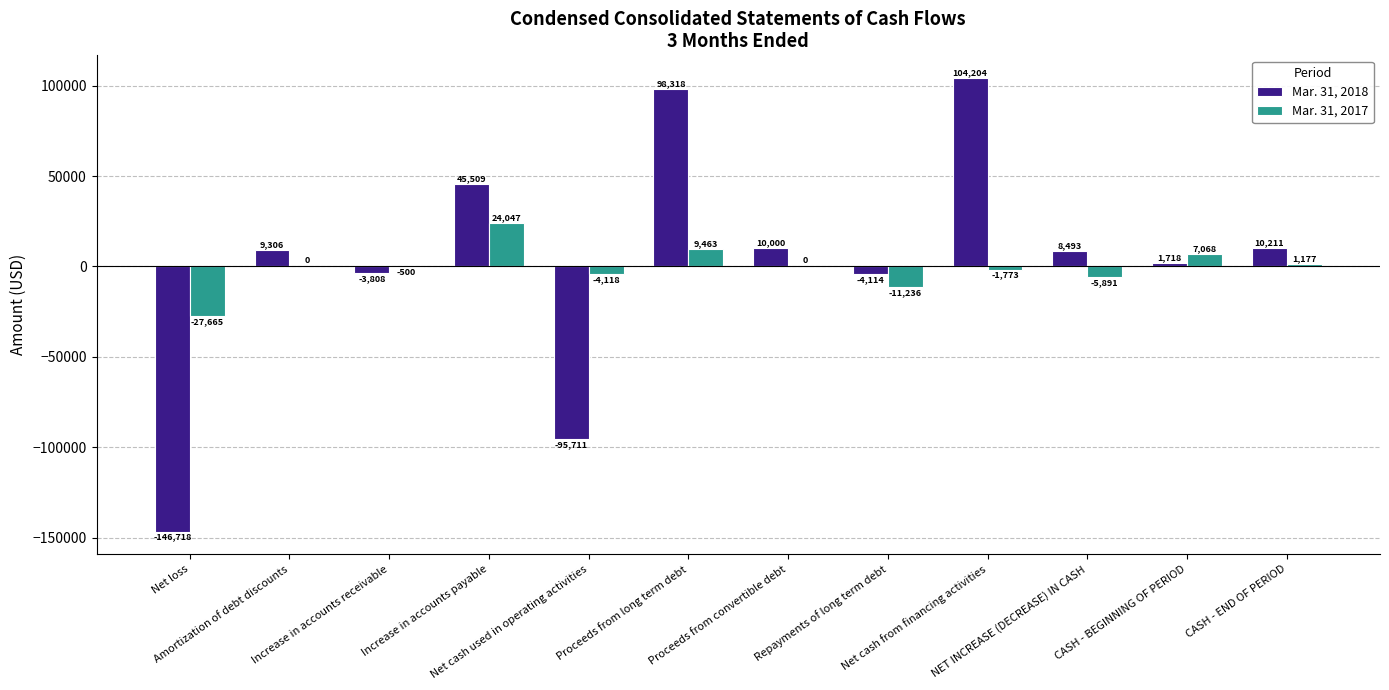

At which category is the sum across all series the highest?

Proceeds from long term debt